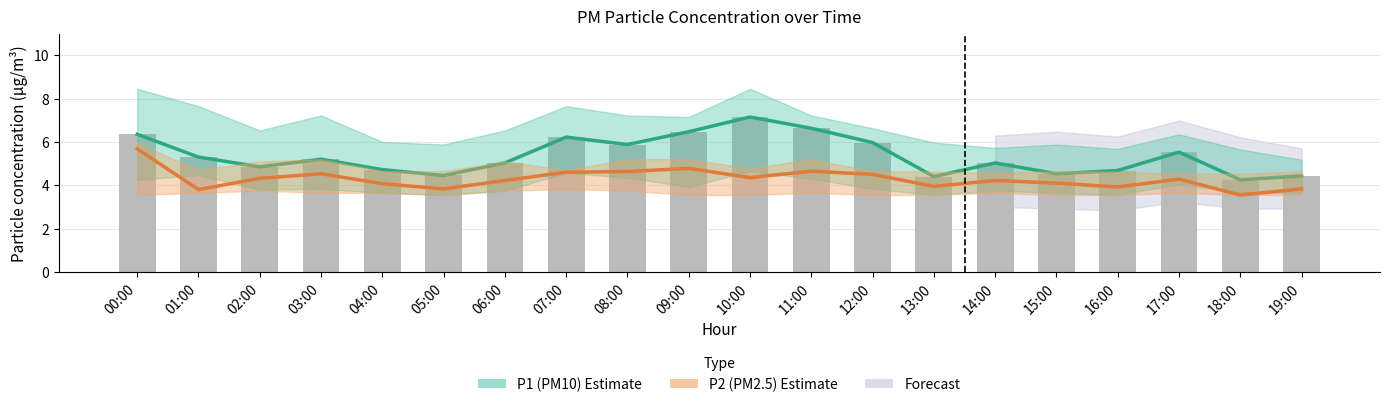

The P1 (PM10) series shows 4.5 at 05:00. True or false?

True